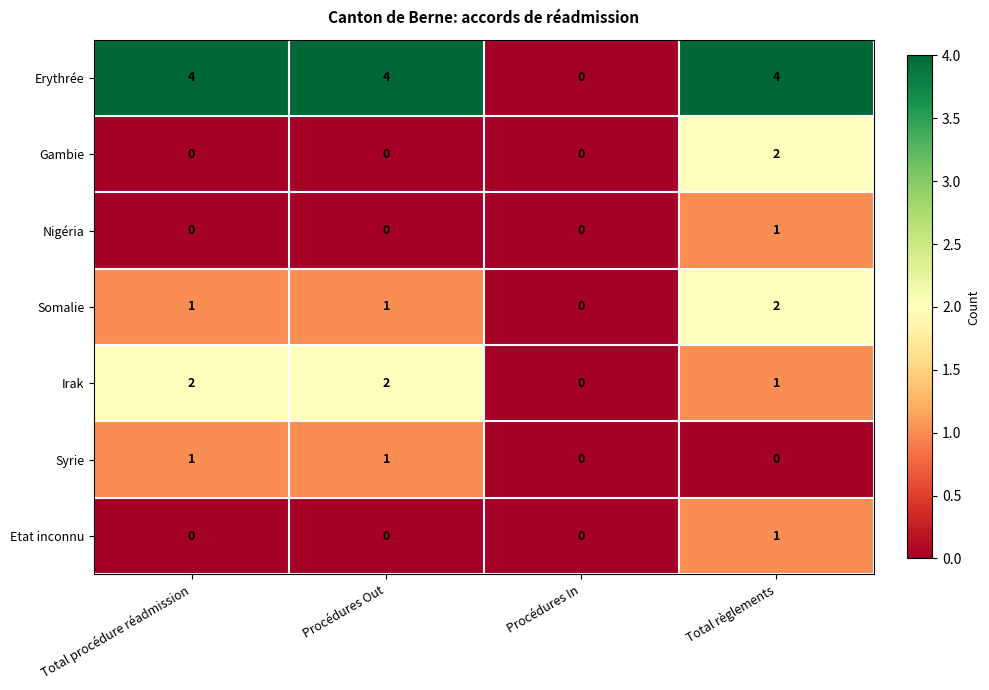

What is the total value across all series at Procédures Out?

8